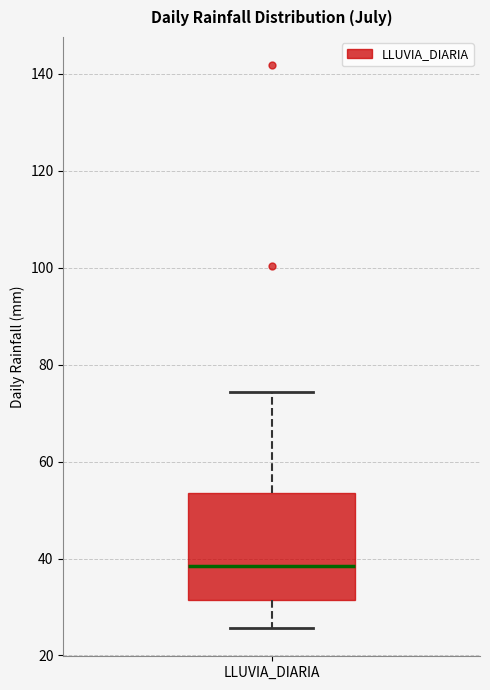

Transcribe this box plot: give where the median line is, the range the box spans, and where the two whiskers end, as read against the y-axis. The values are not printed on the chart, so give them approximately, as read against the axis.

median 38, box 32 to 54, whiskers 26 to 74